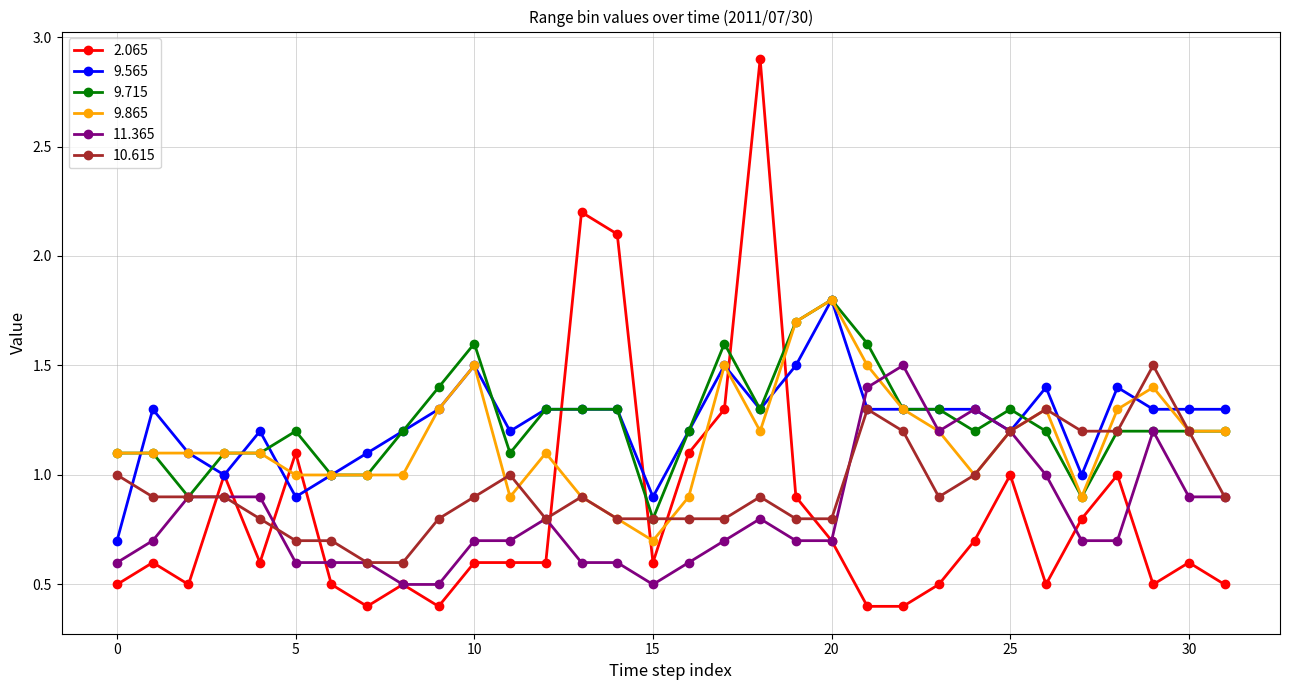

What is the value of the 9.565 point at the 15th from the left?

1.3